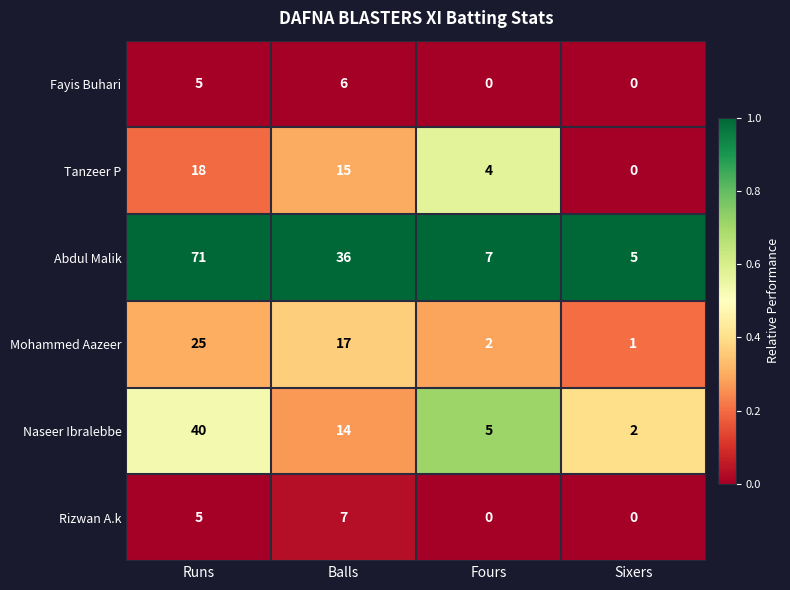

Reading left to right, transcribe all the data shown in this chart.

Fayis Buhari: 5	6	0	0
Tanzeer P: 18	15	4	0
Abdul Malik: 71	36	7	5
Mohammed Aazeer: 25	17	2	1
Naseer Ibralebbe: 40	14	5	2
Rizwan A.k: 5	7	0	0